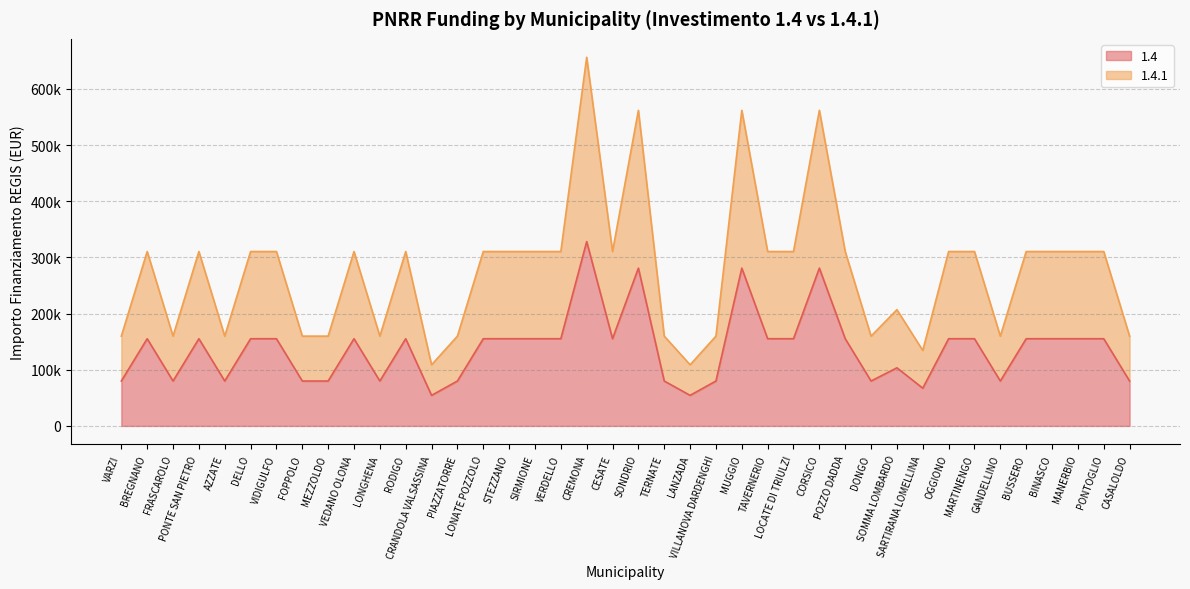

What position from the left is TAVERNERIO?

26